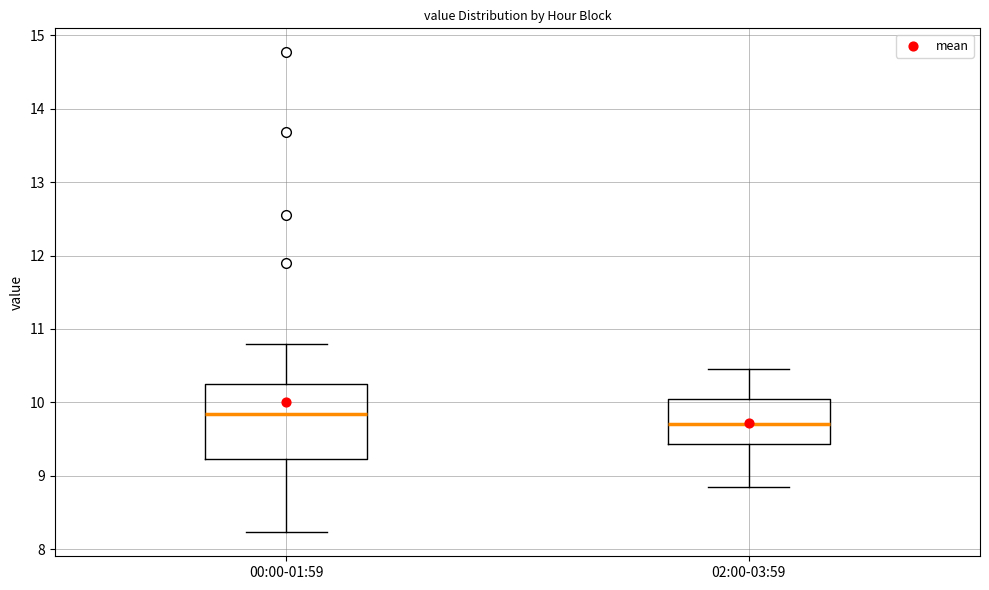

Where does the lower whisker of the box for 02:00-03:59 end on the y-axis? The values are not printed on the chart, so give them approximately, as read against the axis.

8.9